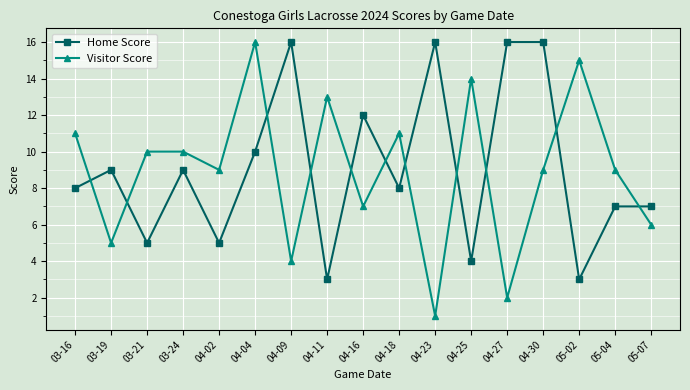

How many times do Home Score and Visitor Score cross each other?

11